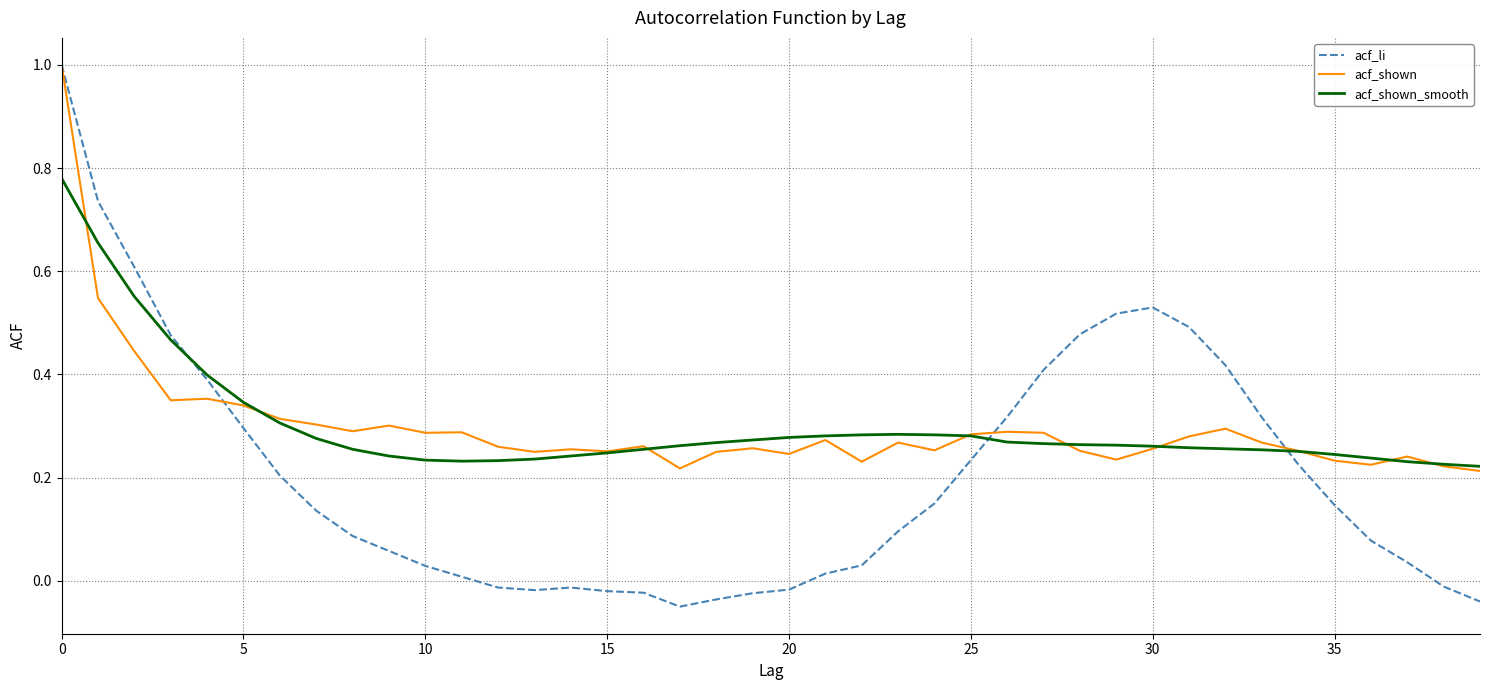

Where is acf_li nearest to the value 0?

11